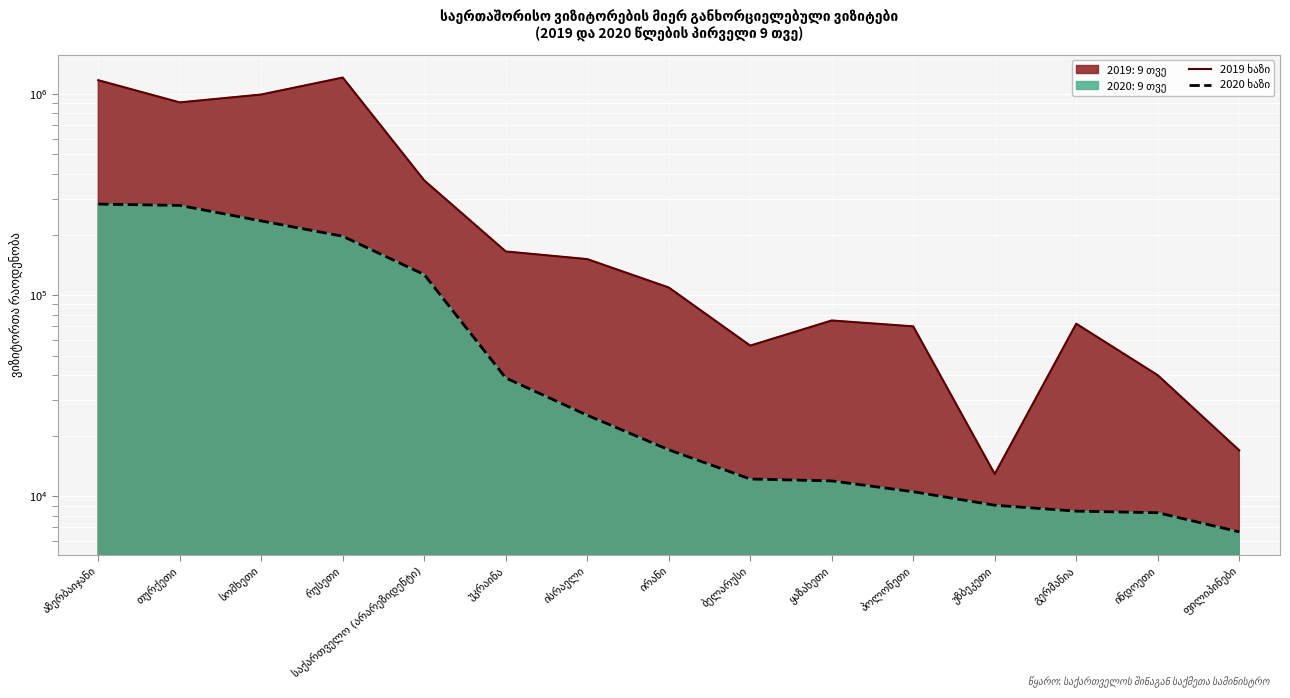

True or false: 2020: 9 თვე and 2019: 9 თვე cross at least once.

False